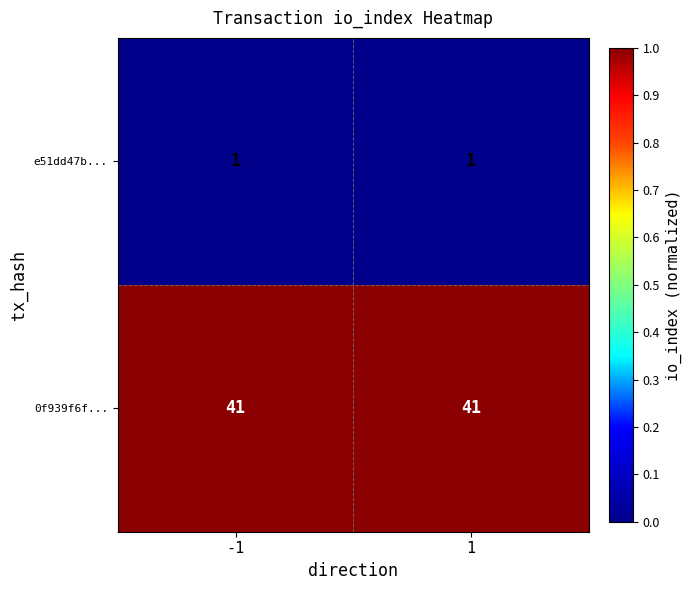

What is the sum of the 0f939f6f... values at -1 and 1?

82